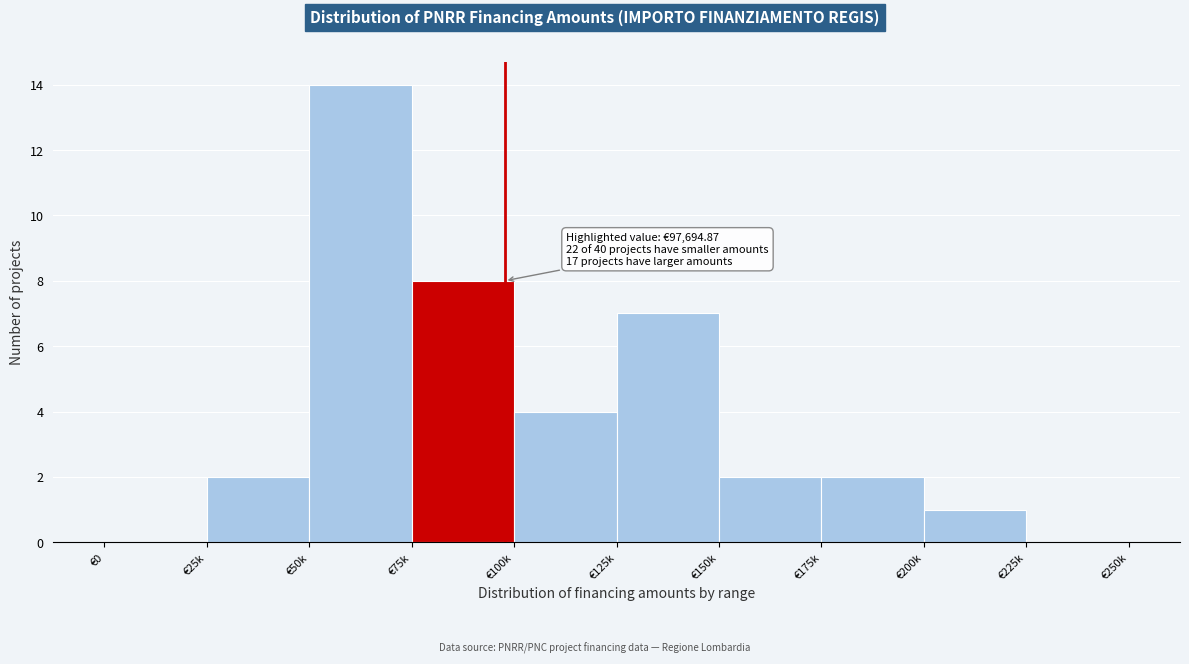

Reading left to right, transcribe all the data shown in this chart.

€0=0	€25k=2	€50k=14	€75k=8	€100k=4	€125k=7	€150k=2	€175k=2	€200k=1	€225k=0